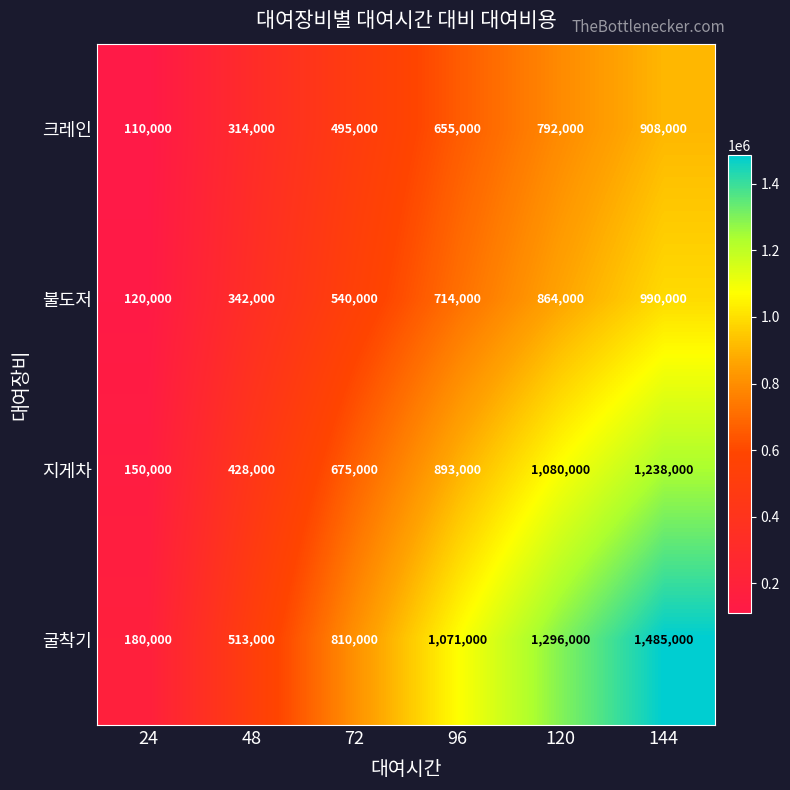

What is the sum of the 굴착기 values at 48 and 144?

1998000